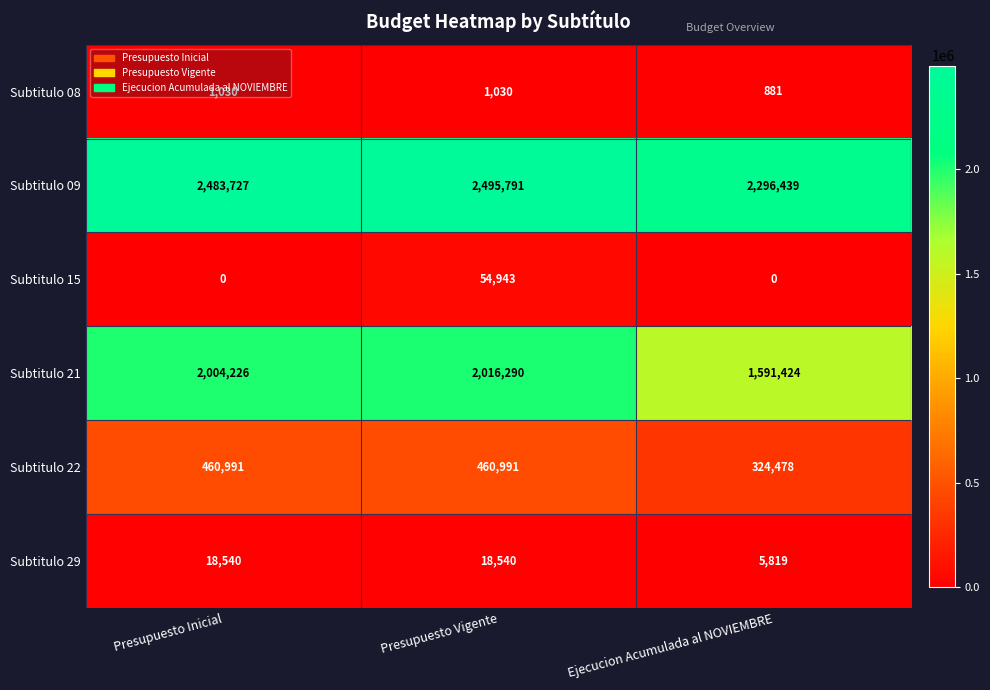

What is the difference between the Subtitulo 21 values at Presupuesto Inicial and Ejecucion Acumulada al NOVIEMBRE?

412802